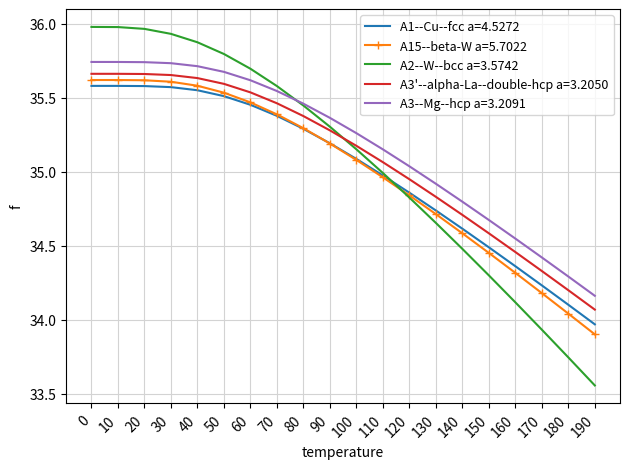

What is the sum of the A3--Mg--hcp a=3.2091 values at 100 and 50?

70.9